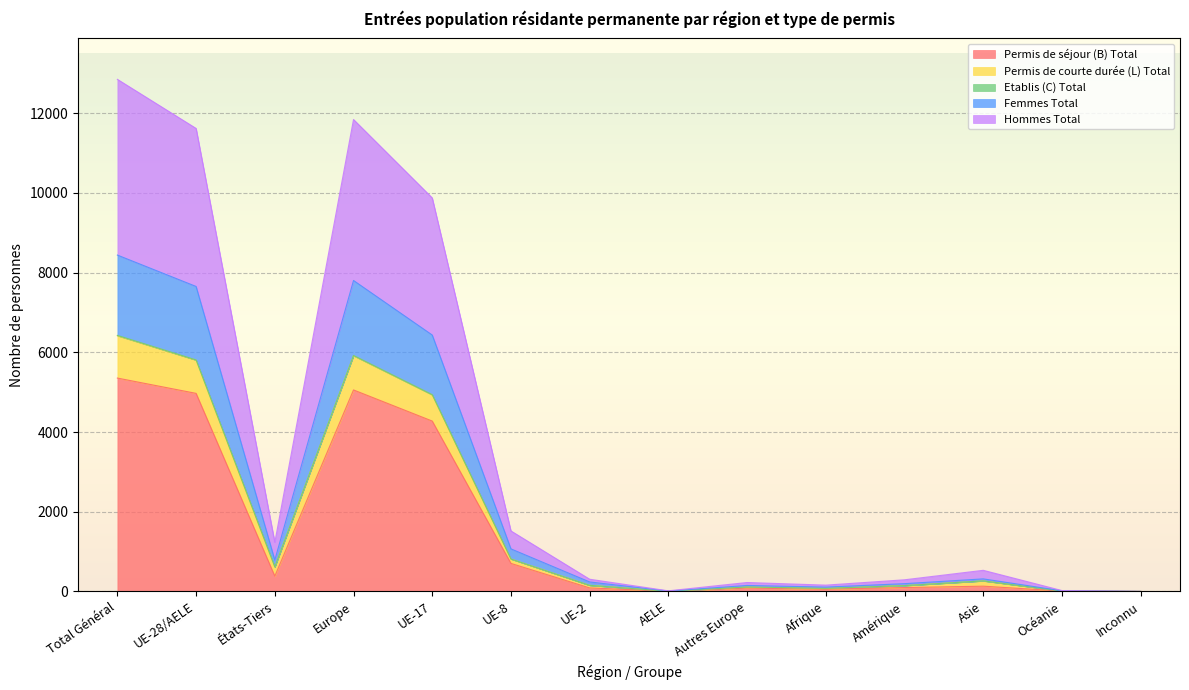

What is the label of the 9th point from the right?

UE-8